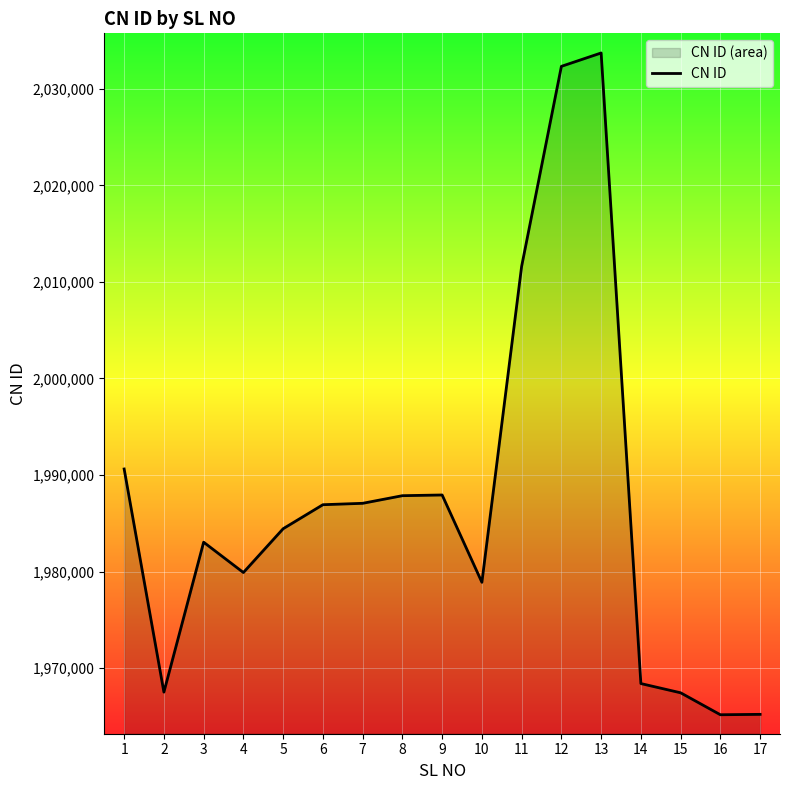

Between 4 and 16, which is larger?

4